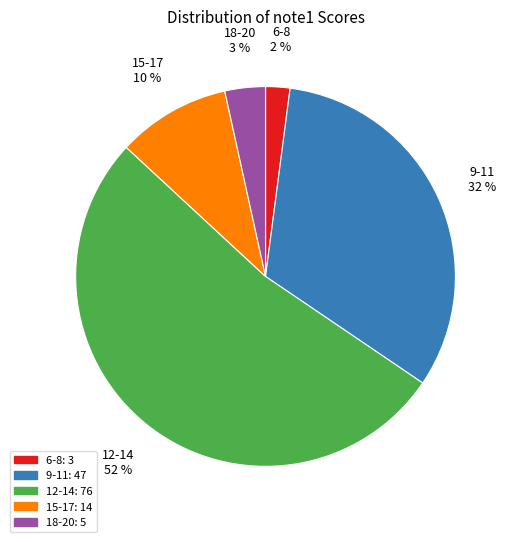

Which category has the smallest portion of the pie?

6-8